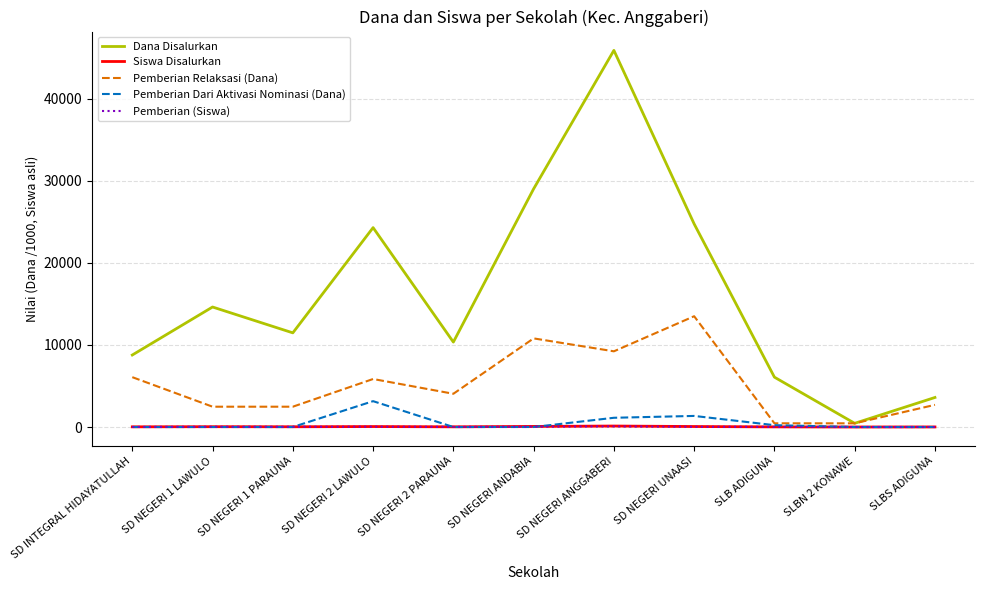

What is the spread (max minus min) of values at SD NEGERI 2 PARAUNA?

10350